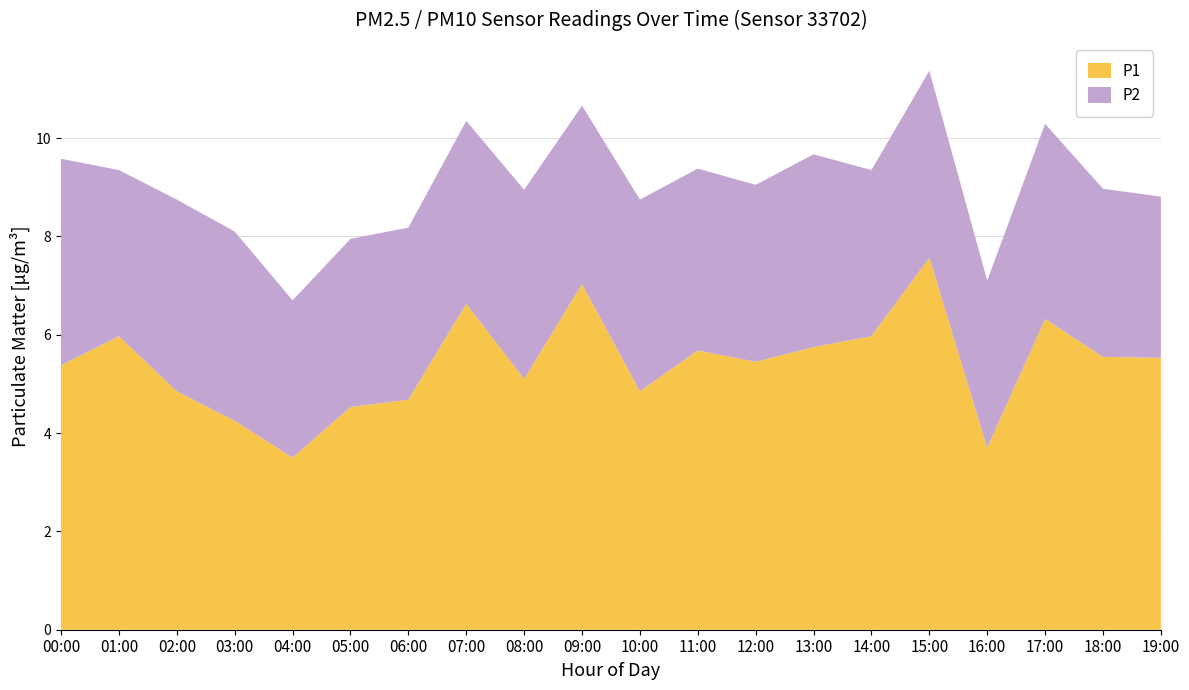

Reading right to left, transcribe all the data shown in this chart.

P1: 19:00=5.5	18:00=5.5	17:00=6.3	16:00=3.7	15:00=7.6	14:00=6.0	13:00=5.8	12:00=5.5	11:00=5.7	10:00=4.8	09:00=7.0	08:00=5.1	07:00=6.6	06:00=4.7	05:00=4.5	04:00=3.5	03:00=4.2	02:00=4.8	01:00=6.0	00:00=5.4
P2: 19:00=3.3	18:00=3.4	17:00=4.0	16:00=3.4	15:00=3.8	14:00=3.4	13:00=3.9	12:00=3.6	11:00=3.7	10:00=3.9	09:00=3.6	08:00=3.9	07:00=3.7	06:00=3.5	05:00=3.4	04:00=3.2	03:00=3.9	02:00=3.9	01:00=3.4	00:00=4.2